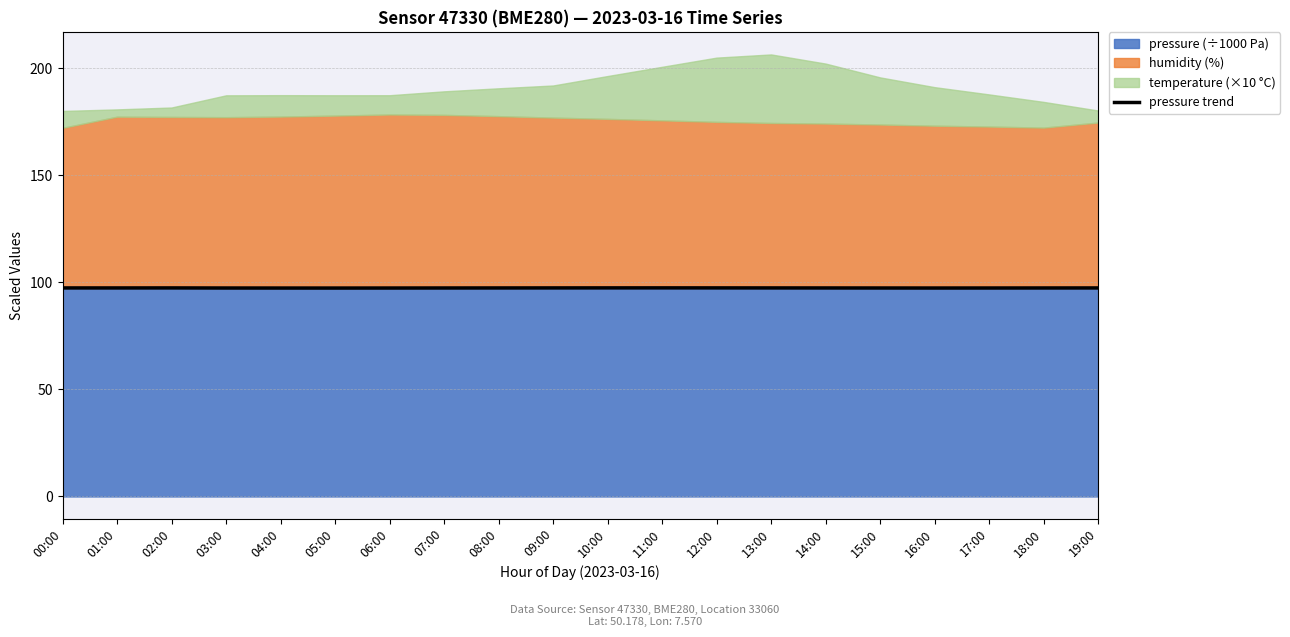

Rank the categories by value from highest to lowest.

11:00, 10:00, 12:00, 02:00, 09:00, 13:00, 00:00, 19:00, 01:00, 08:00, 14:00, 18:00, 07:00, 15:00, 17:00, 03:00, 06:00, 16:00, 04:00, 05:00